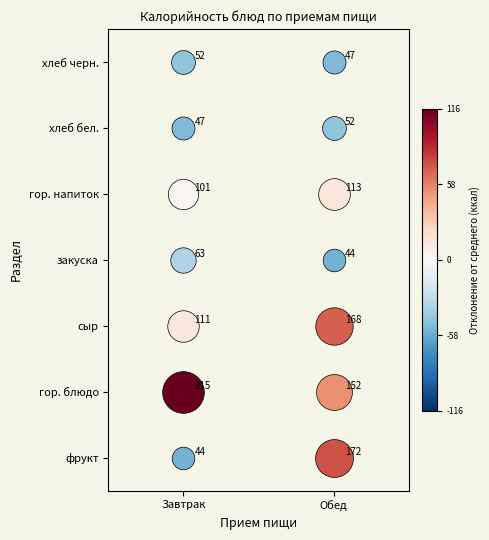

Which has a higher value, Обед or Завтрак?

Обед